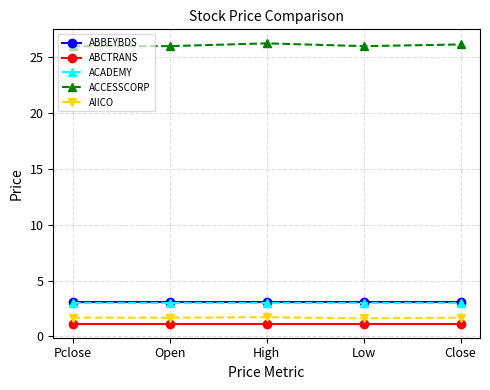

Is the value of ABBEYBDS at High greater than the value of AIICO at Open?

Yes